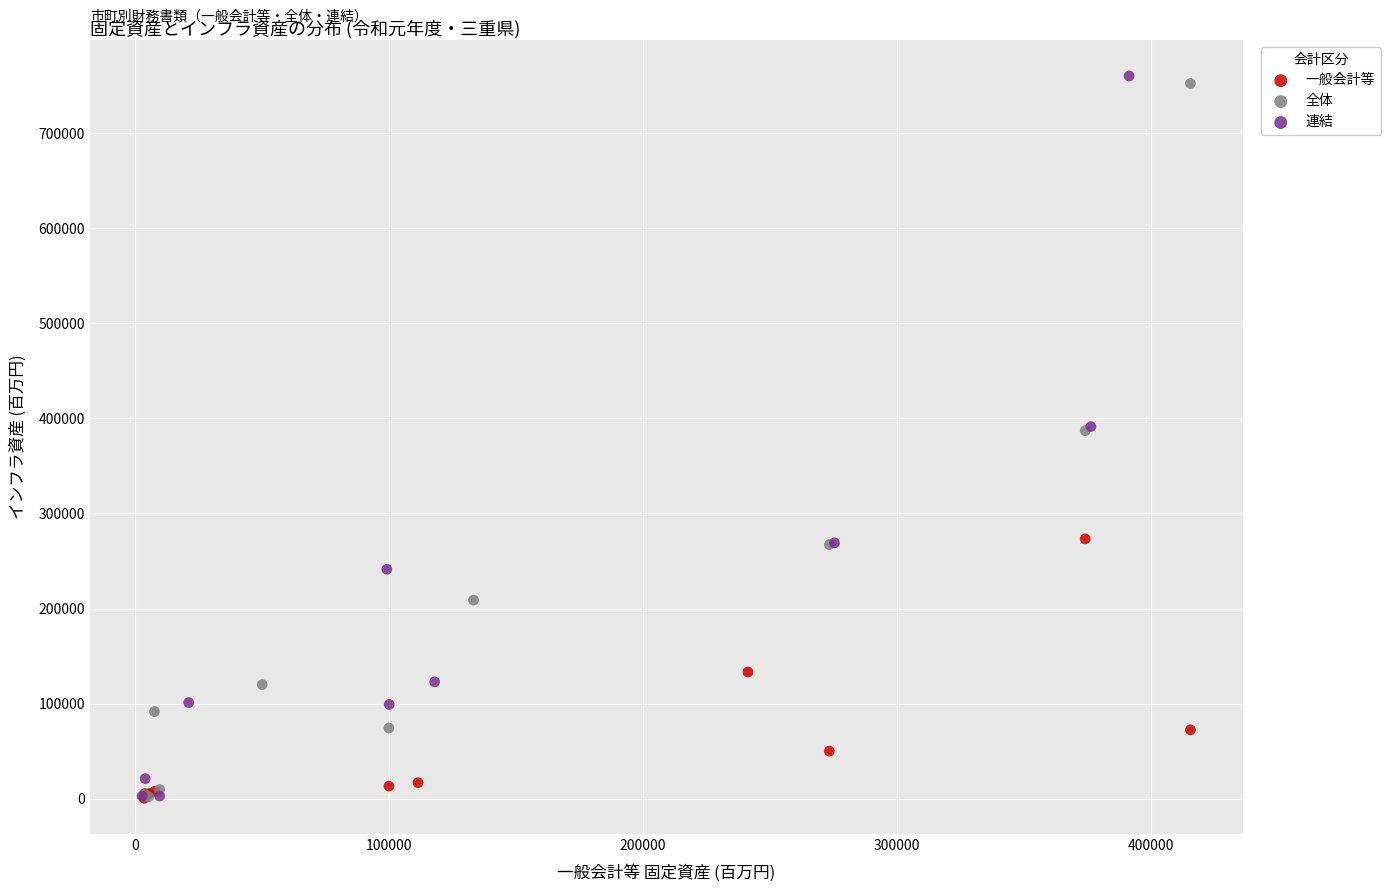

What are all the series names shown in the legend?

一般会計等, 全体, 連結